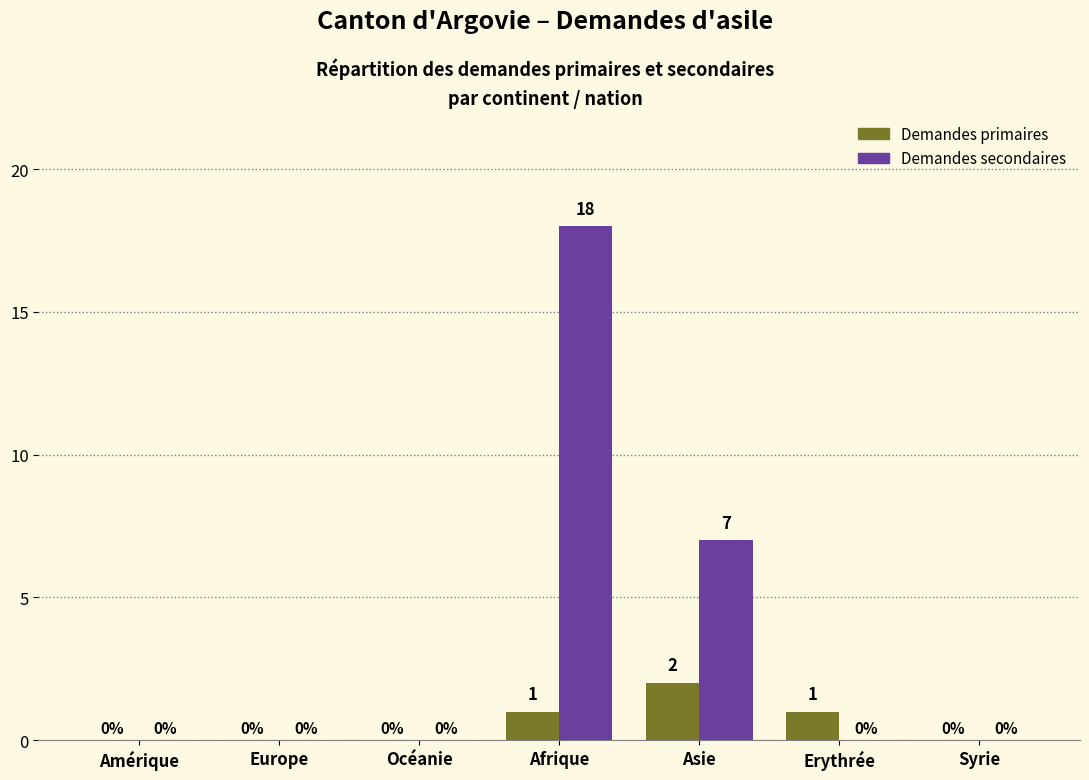

How many values in Demandes secondaires are above zero?

2